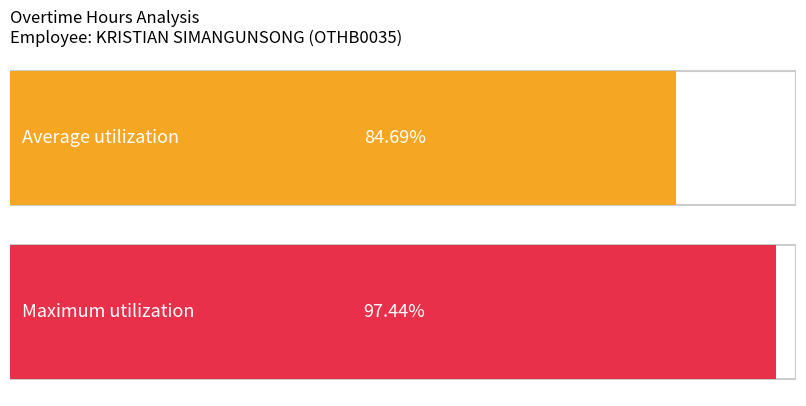

How many series are shown in this chart?

2